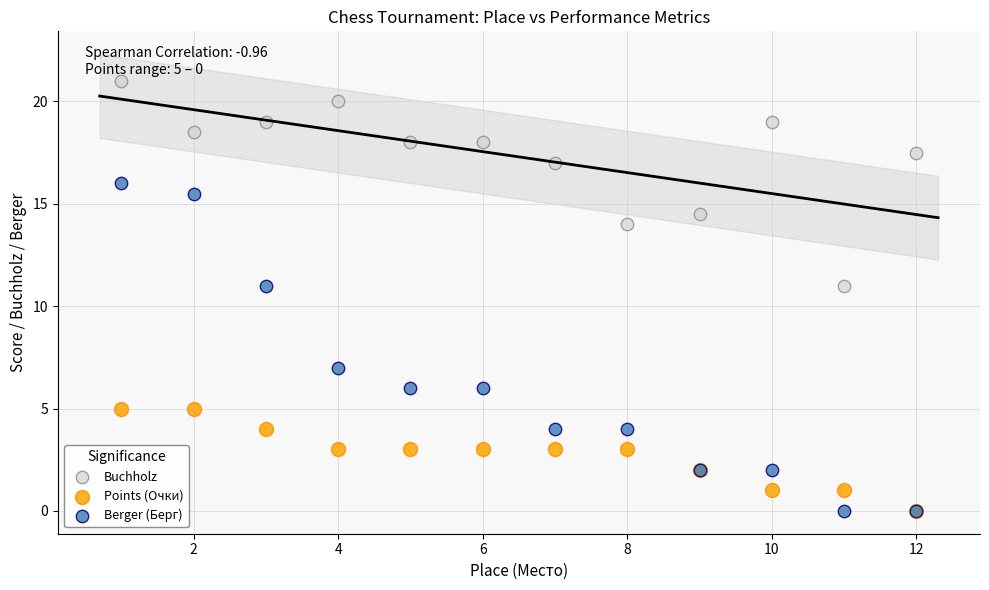

In the Berger (Берг) series, what Y value is closest to 8?

7.0